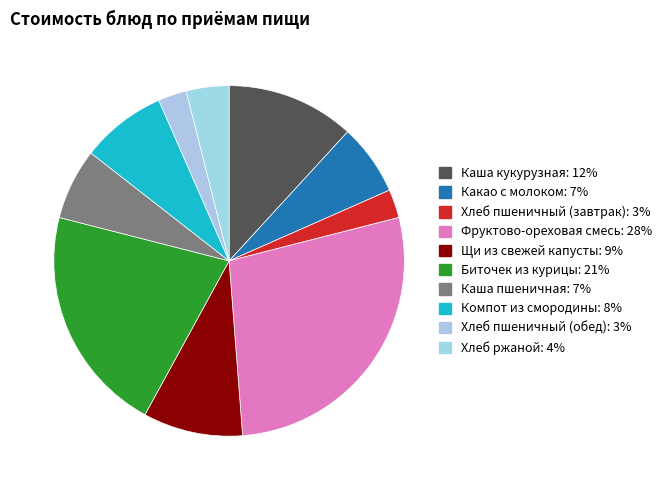

Does Каша кукурузная account for over 50% of the chart?

No